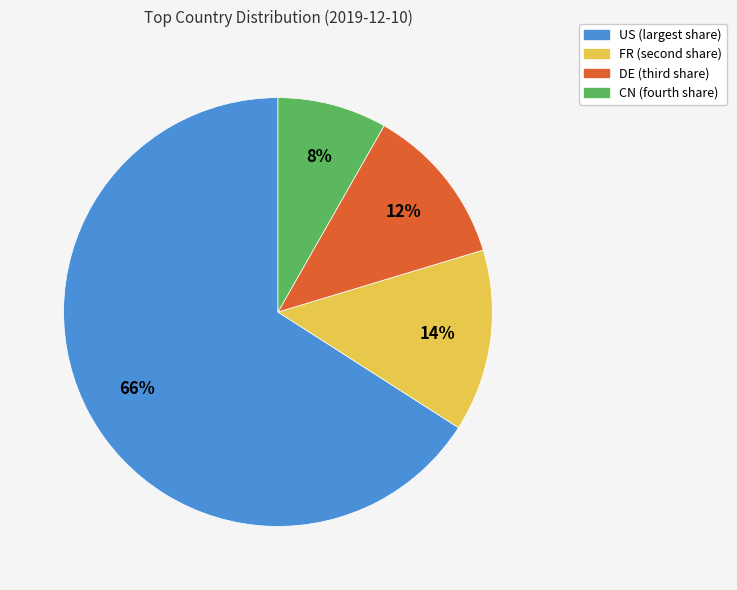

What percentage is the US slice, to the nearest percent?

66%